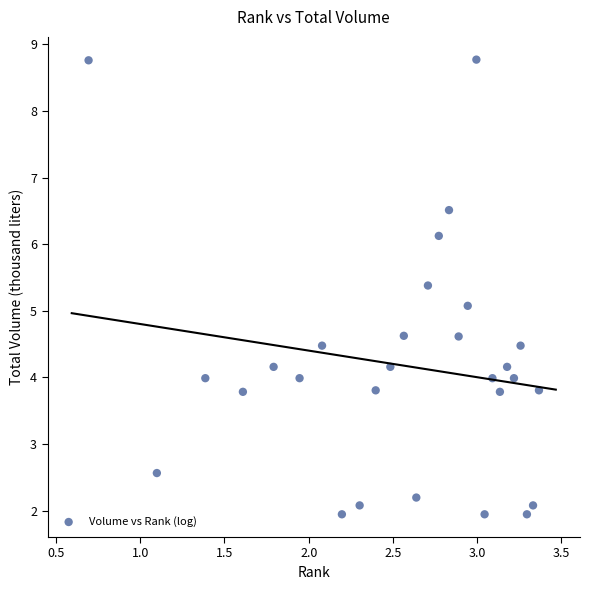

What is the range of Y values (max minus min)?

6.8